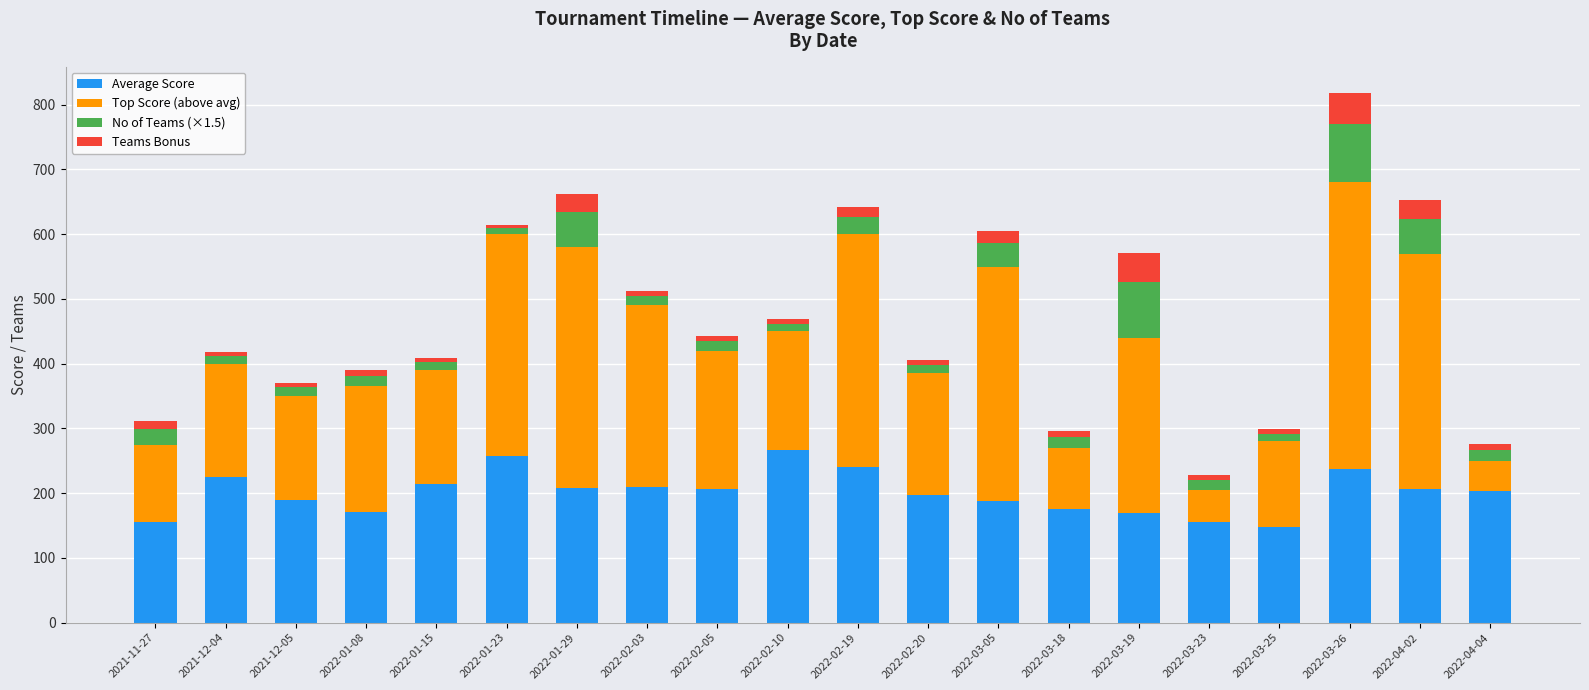

Are the bars grouped side by side (vs. stacked)?

No